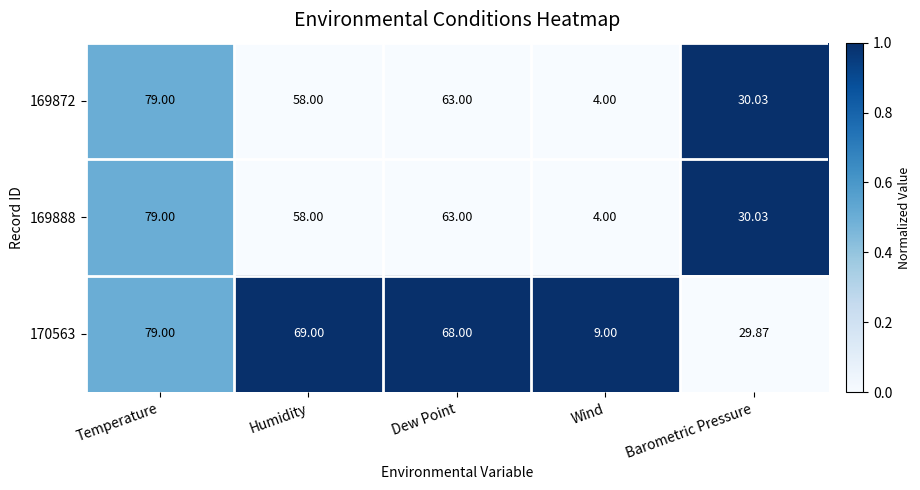

At which category is the sum across all series the highest?

Temperature